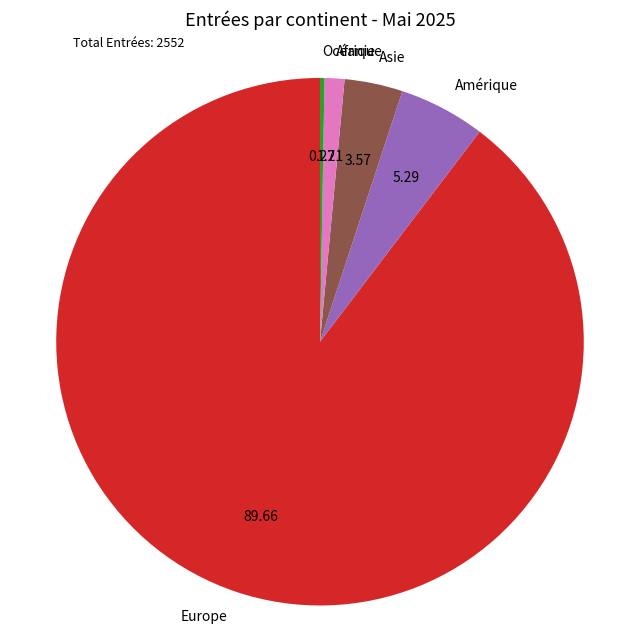

Is there any slice that represents more than half of the pie?

Yes